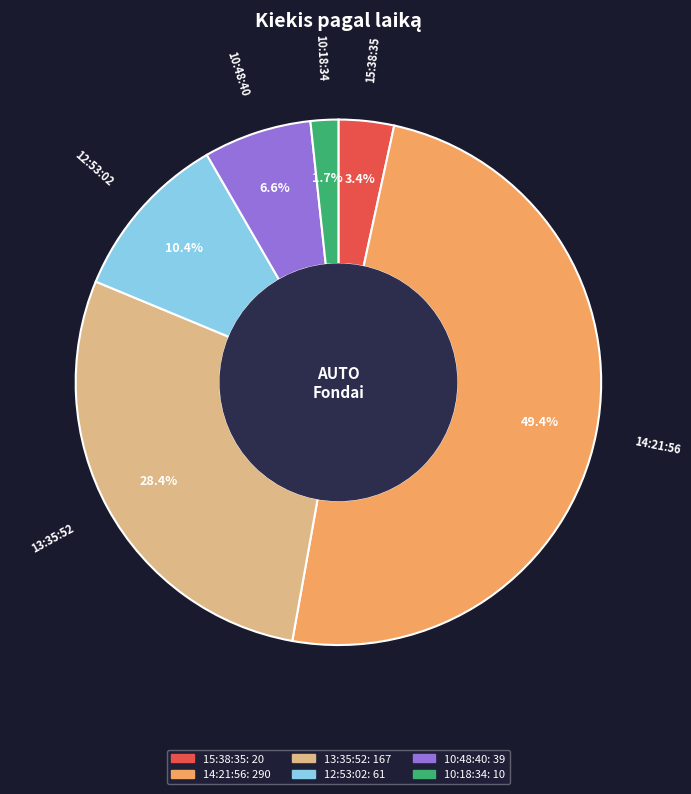

Which has a higher value, 10:18:34 or 13:35:52?

13:35:52